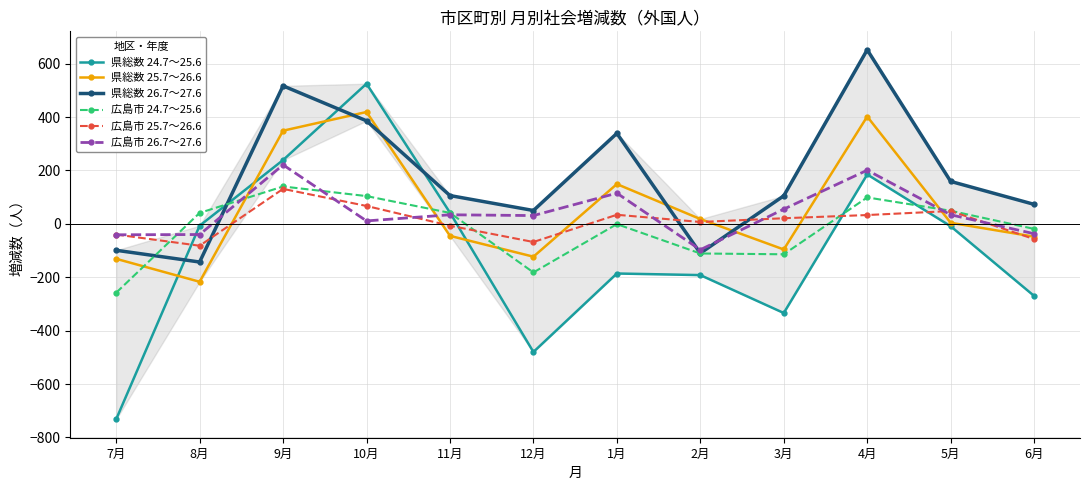

What position from the right is 7月?

12